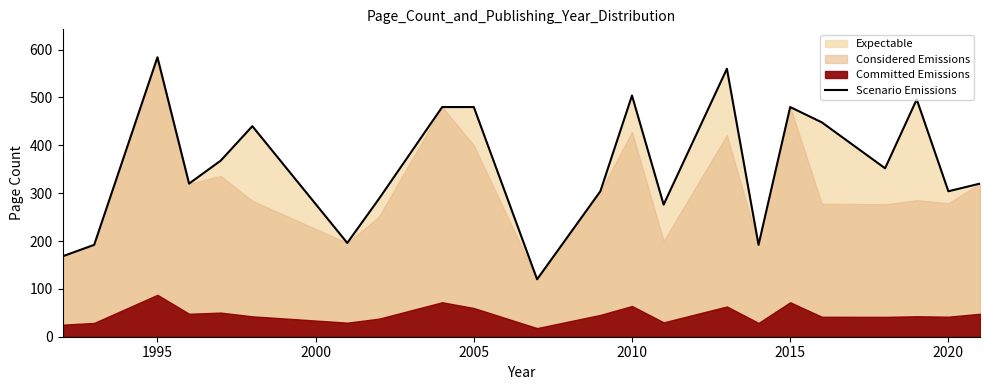

The value of Scenario Emissions at 2010 is 248. True or false?

False